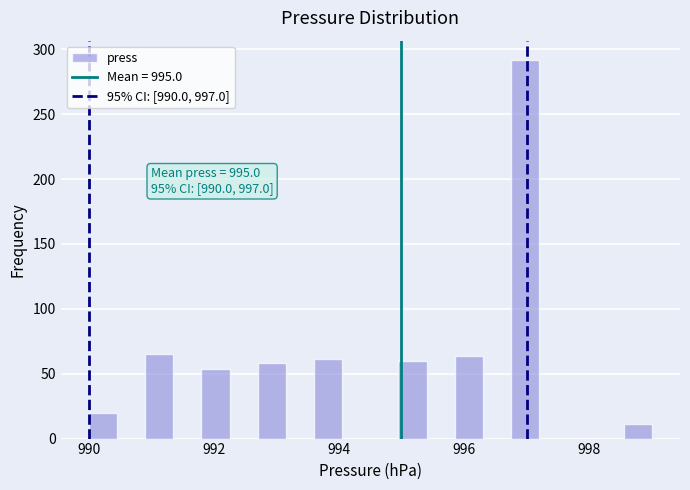

Read against the x-axis, roughly where is the centre of the tallest bar?

997.0